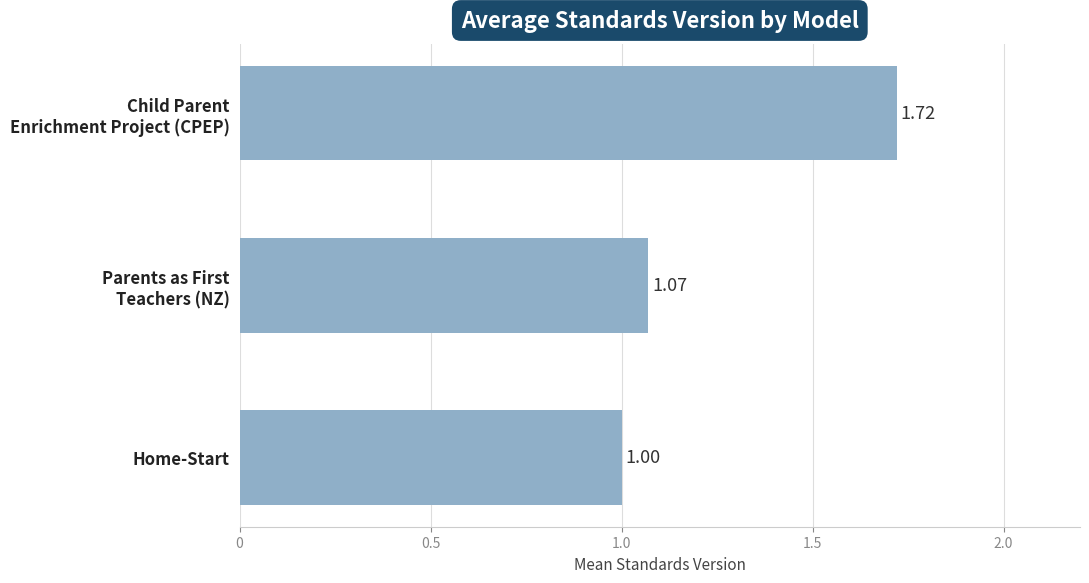

Are the bars horizontal?

Yes